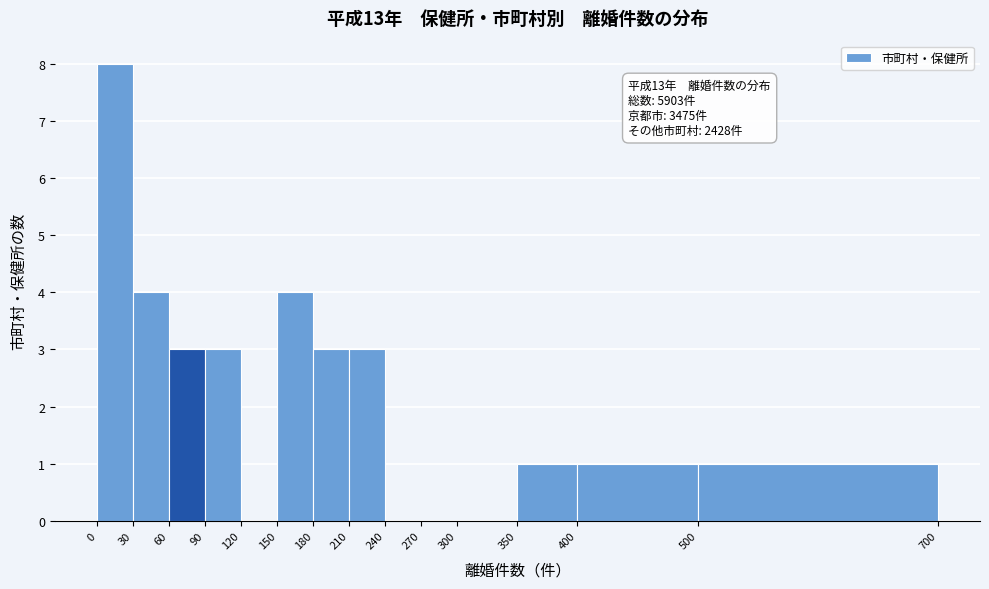

Over which range of the x-axis is the bar tallest?

0 to 30